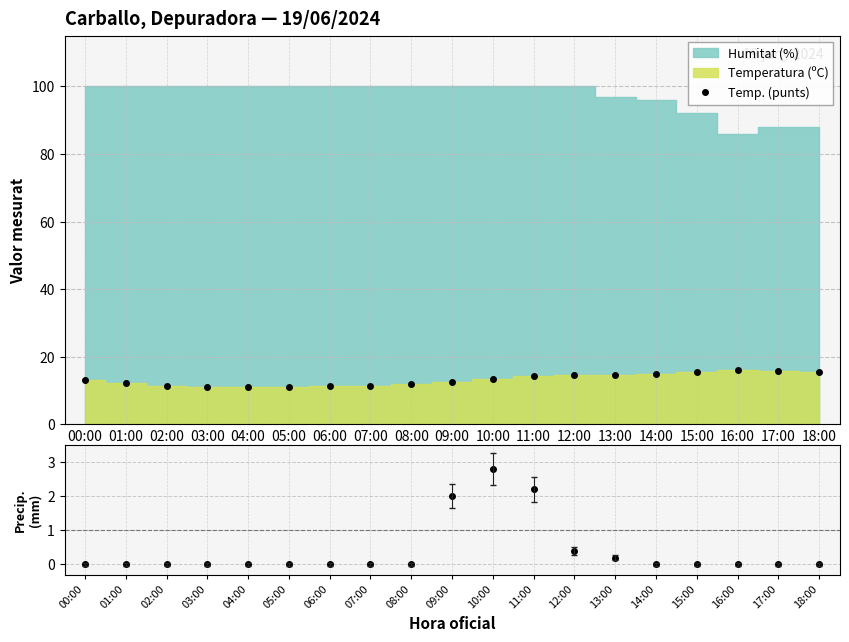

What is the minimum value for Temp. (punts)?

11.0